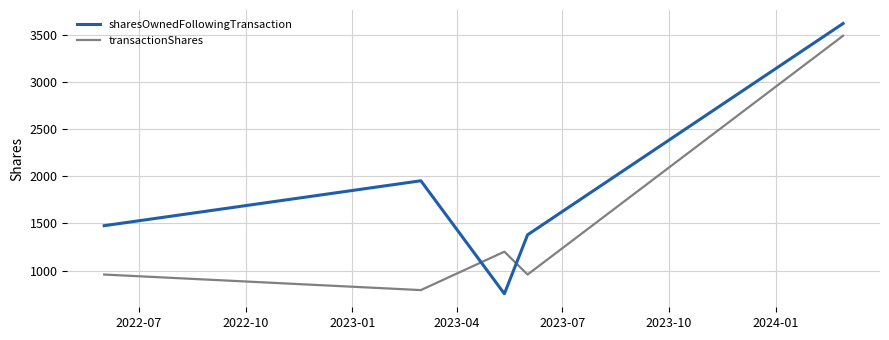

After their last crossing, which series has the higher values: transactionShares or sharesOwnedFollowingTransaction?

sharesOwnedFollowingTransaction